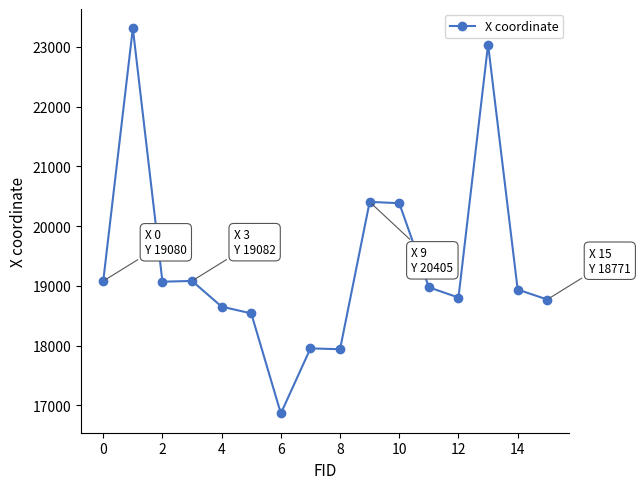

What is the sum of all values?

309803.3